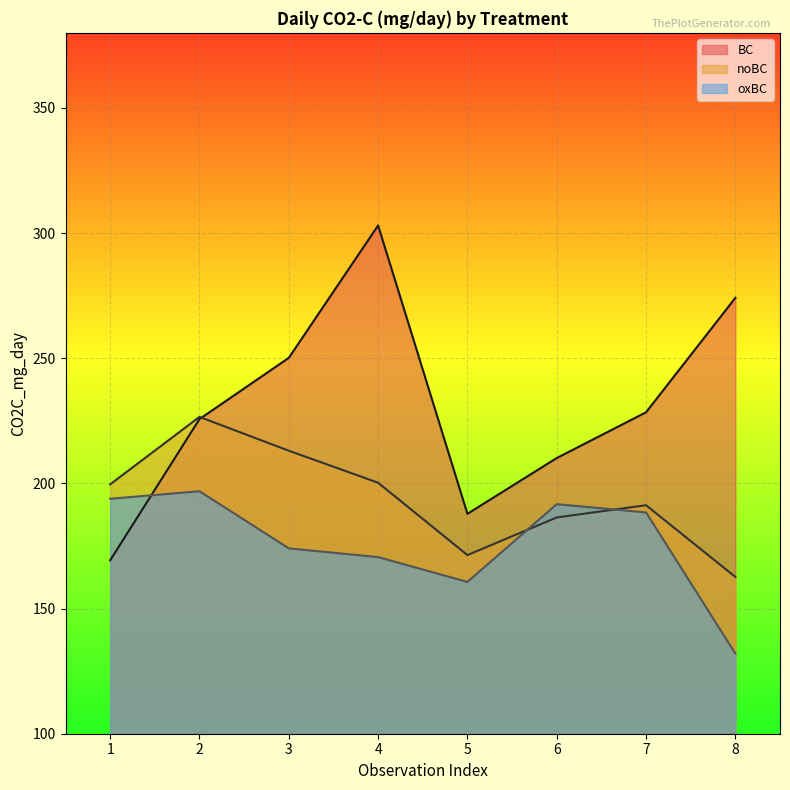

How many lines are shown in the chart?

3